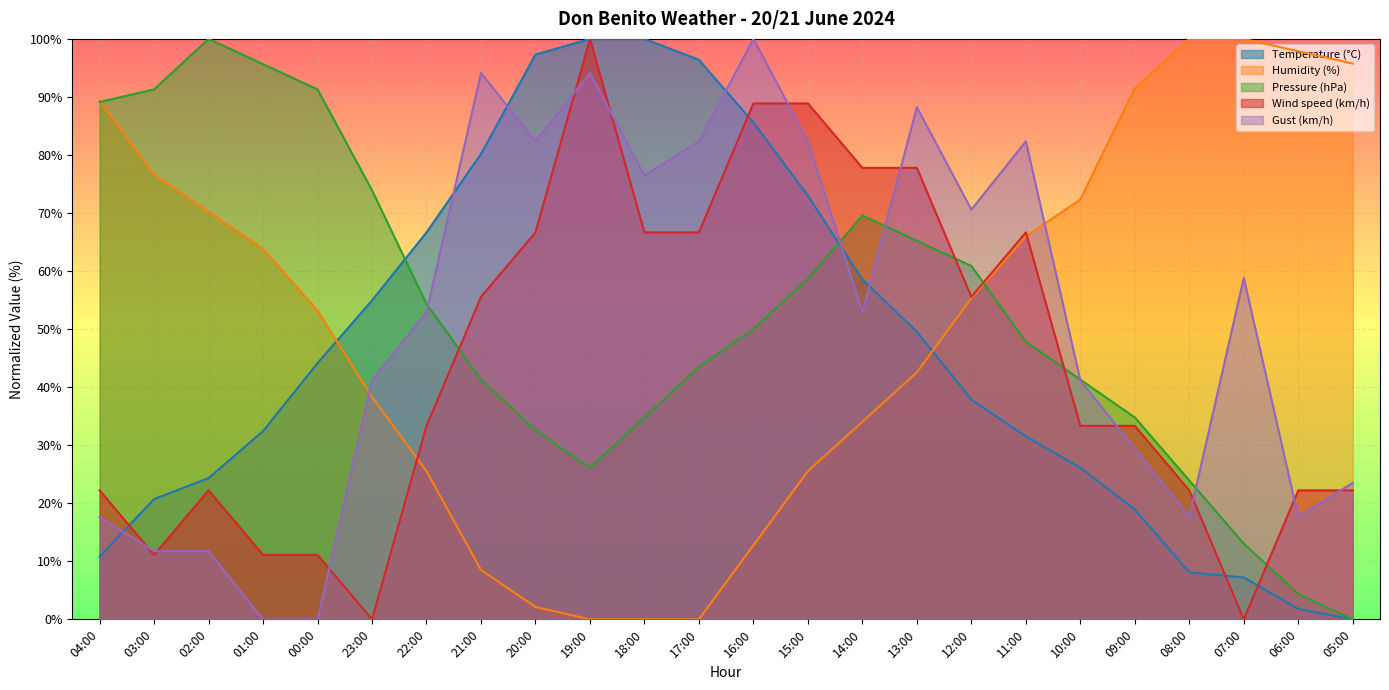

Which category has the lowest value across all series?

05:00